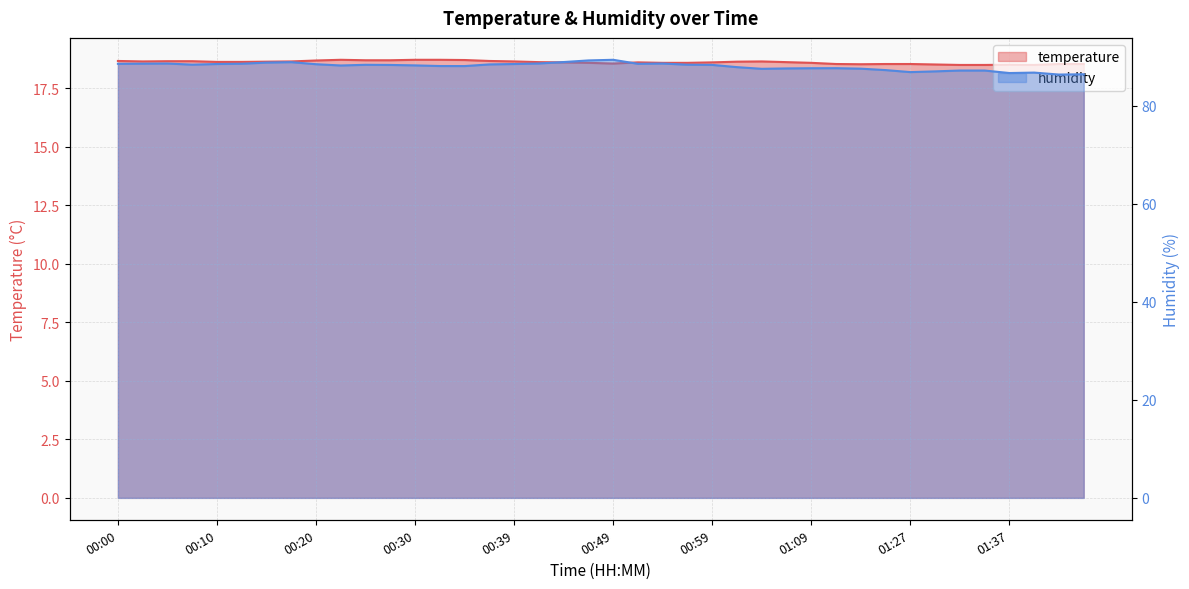

Which series has the largest total across all categories?

humidity